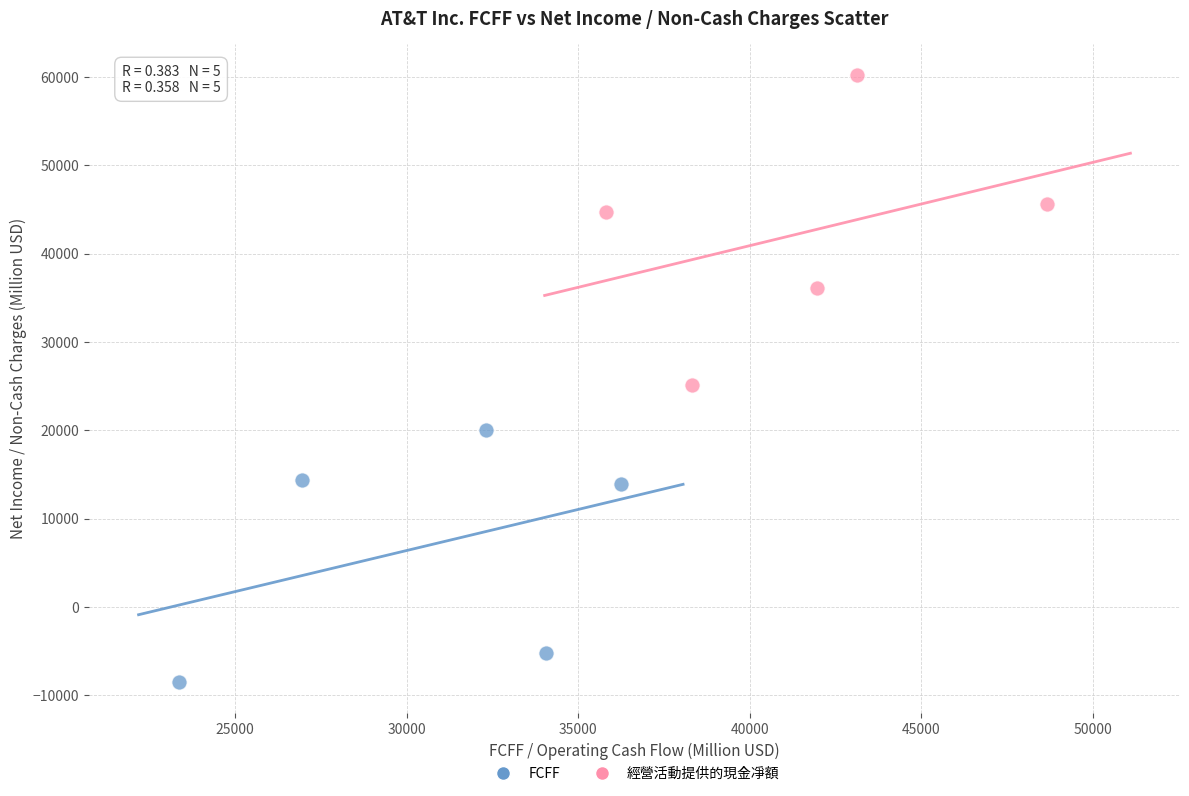

Which series reaches the maximum Y coordinate?

經營活動提供的現金凈額